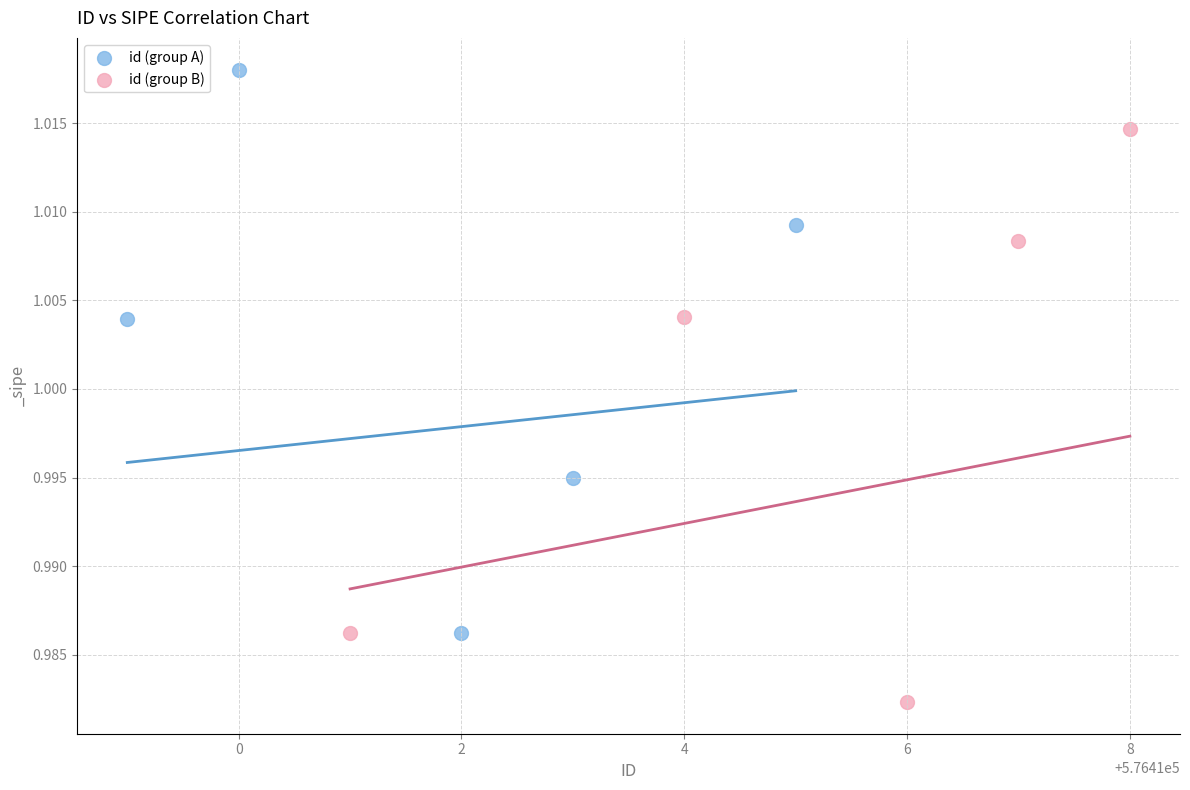

Which series reaches the maximum Y coordinate?

id (group A)